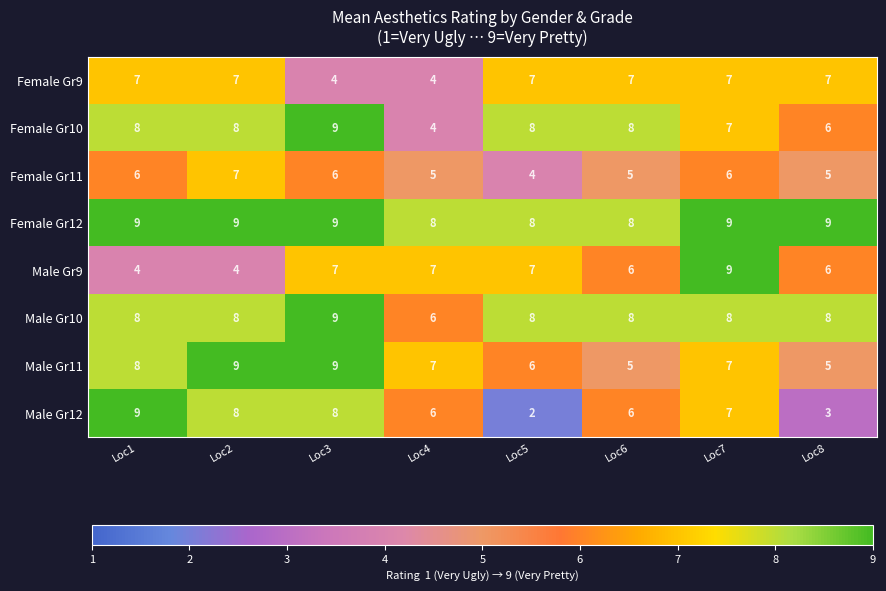

What is the minimum value for Female Gr10?

4